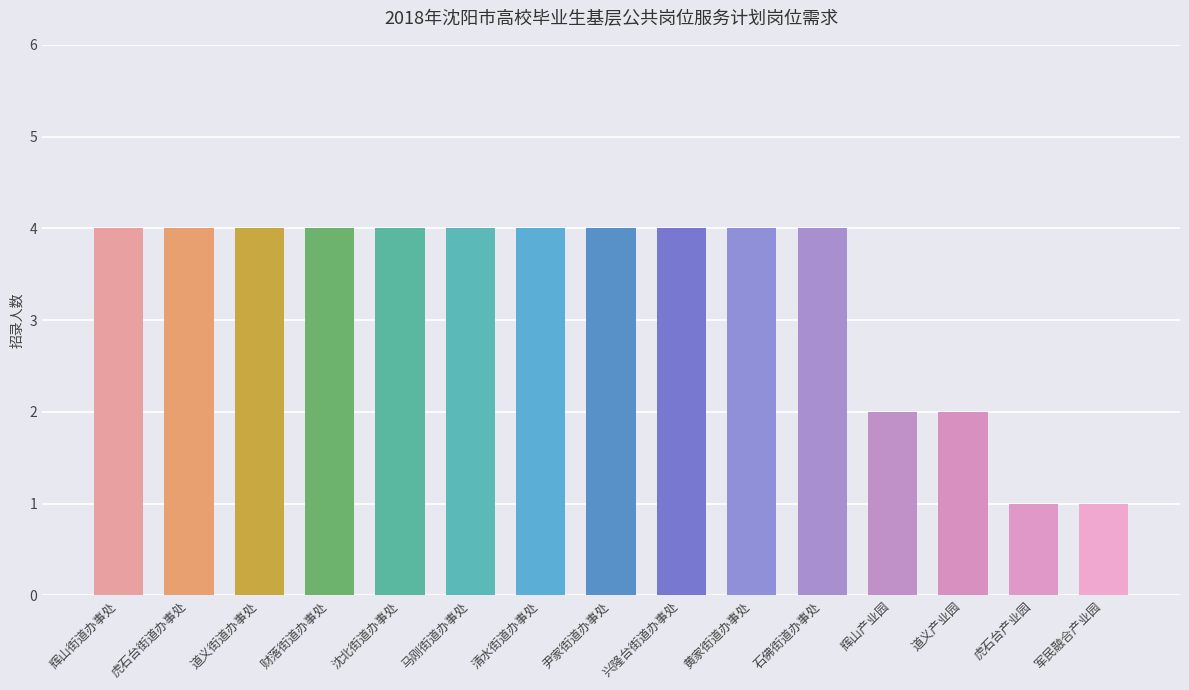

True or false: the data shows 4 at 清水街道办事处.

True